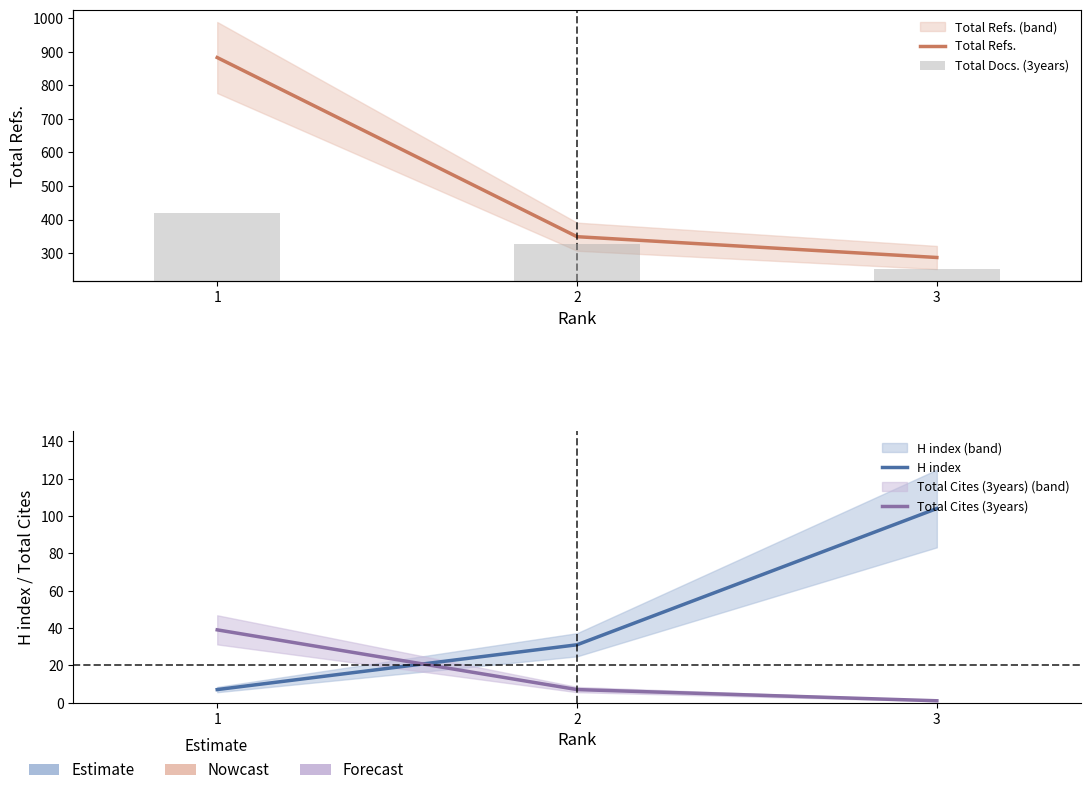

Reading right to left, extract all data points from this chart.

Total Refs.: 3=287	2=349	1=883
H index: 3=104	2=31	1=7
Total Cites (3years): 3=1	2=7	1=39
Total Docs. (3years): 3=12	2=35	1=64